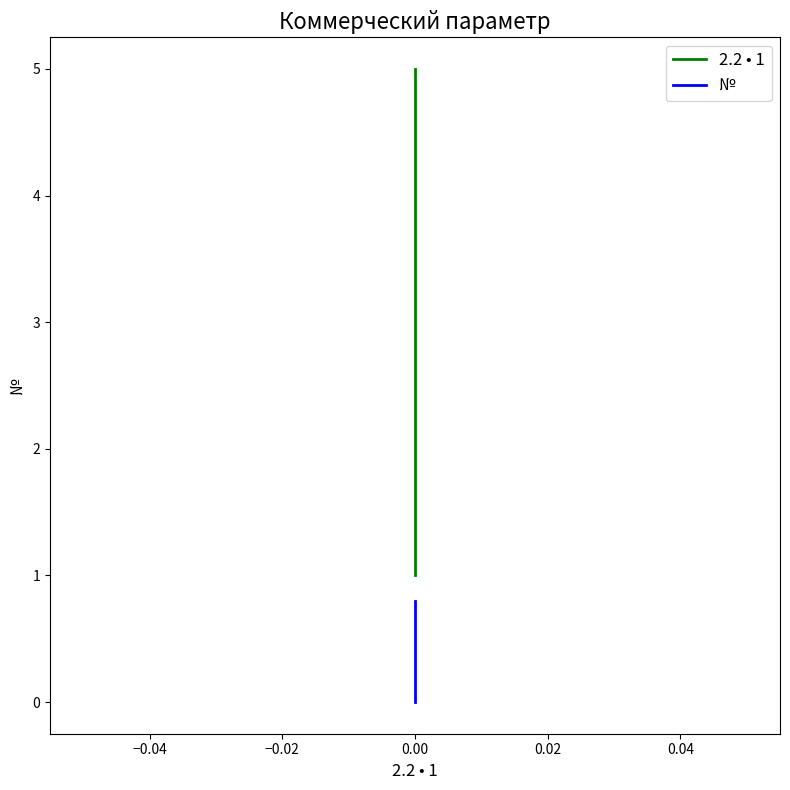

What is the difference between the maximum and minimum values in the № series?

0.8